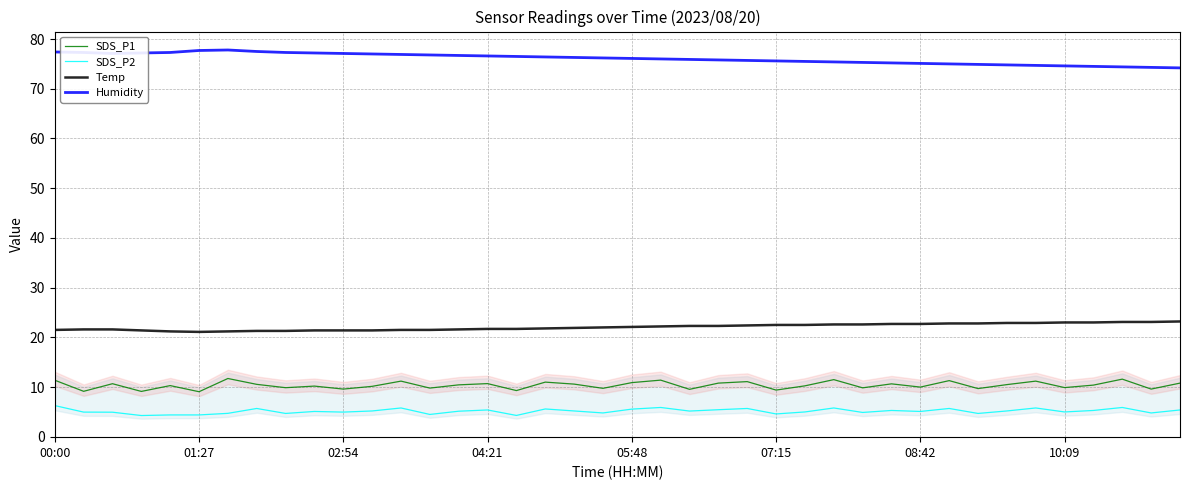

What is the difference between the highest and lowest values at 24?

70.0